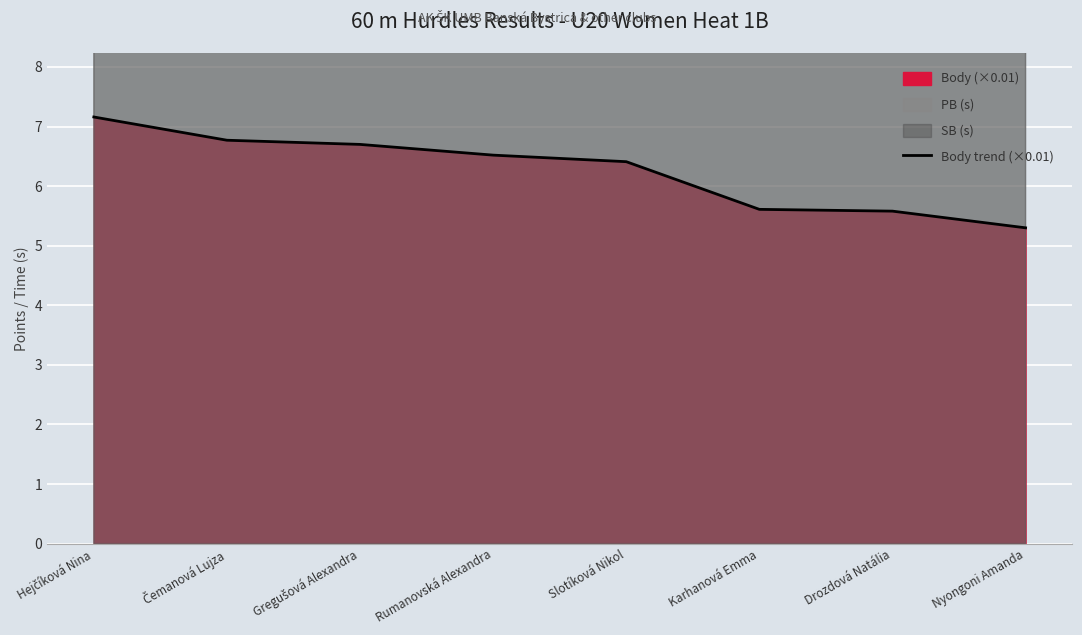

Which label corresponds to the smallest value in the chart?

Nyongoni Amanda